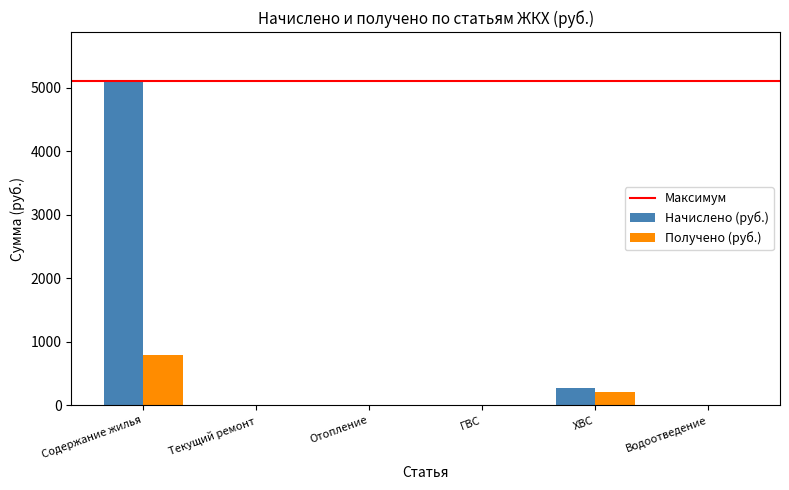

The value of Начислено (руб.) at ГВС is 0.0. True or false?

True